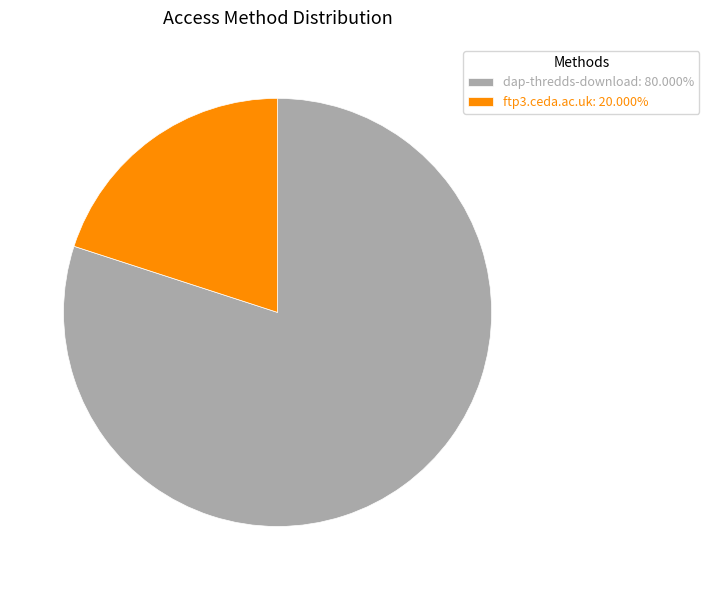

Do dap-thredds-download: 80.000% and ftp3.ceda.ac.uk: 20.000% together represent more than half of the pie?

Yes